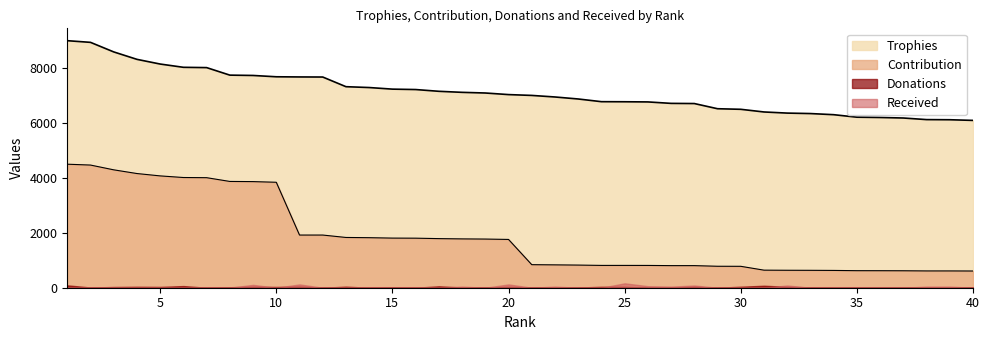

True or false: Trophies has a value of 1971 at 14.

False